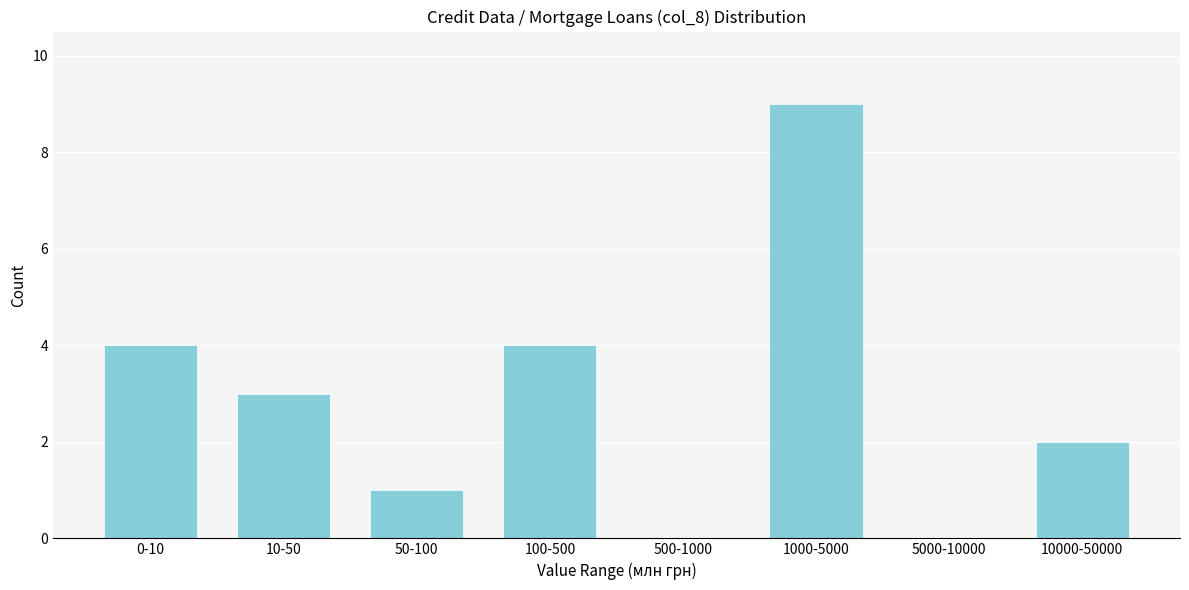

Reading left to right, what are all the values shown in this chart?

0-10=4	10-50=3	50-100=1	100-500=4	500-1000=0	1000-5000=9	5000-10000=0	10000-50000=2